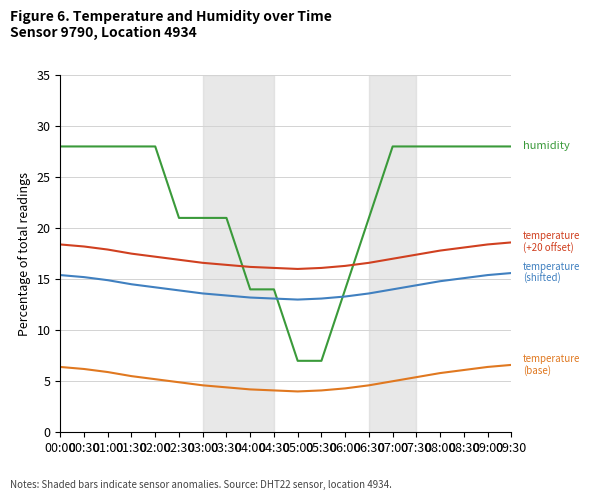

What is the total value across all series at 07:30?

65.2